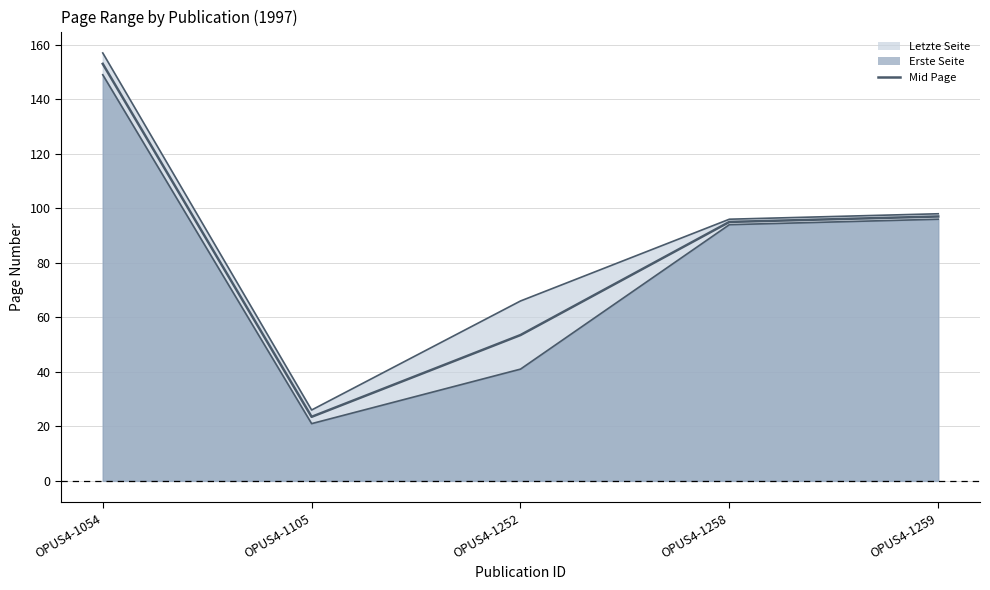

True or false: there are more than 1 points higher than both neighbors.

False